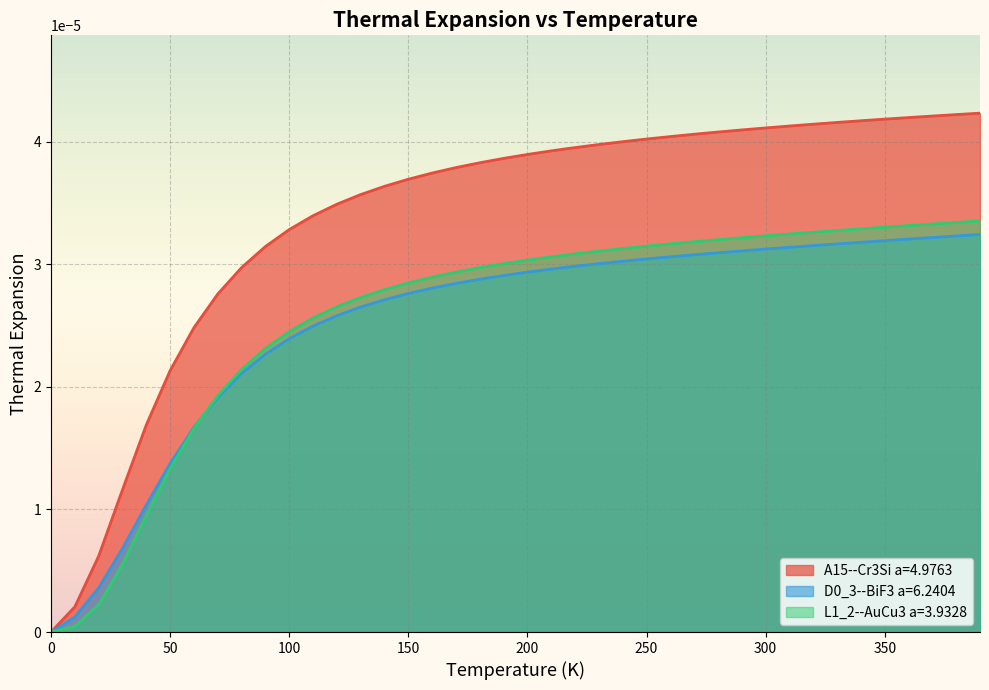

True or false: L1_2--AuCu3 a=3.9328 has more than 2 interior local peaks.

False